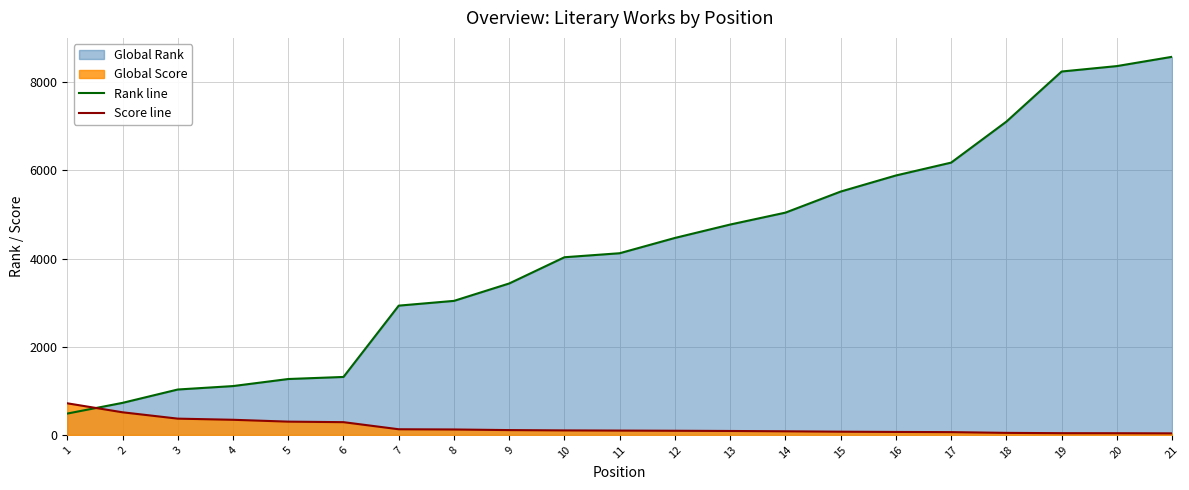

How many lines are shown in the chart?

2